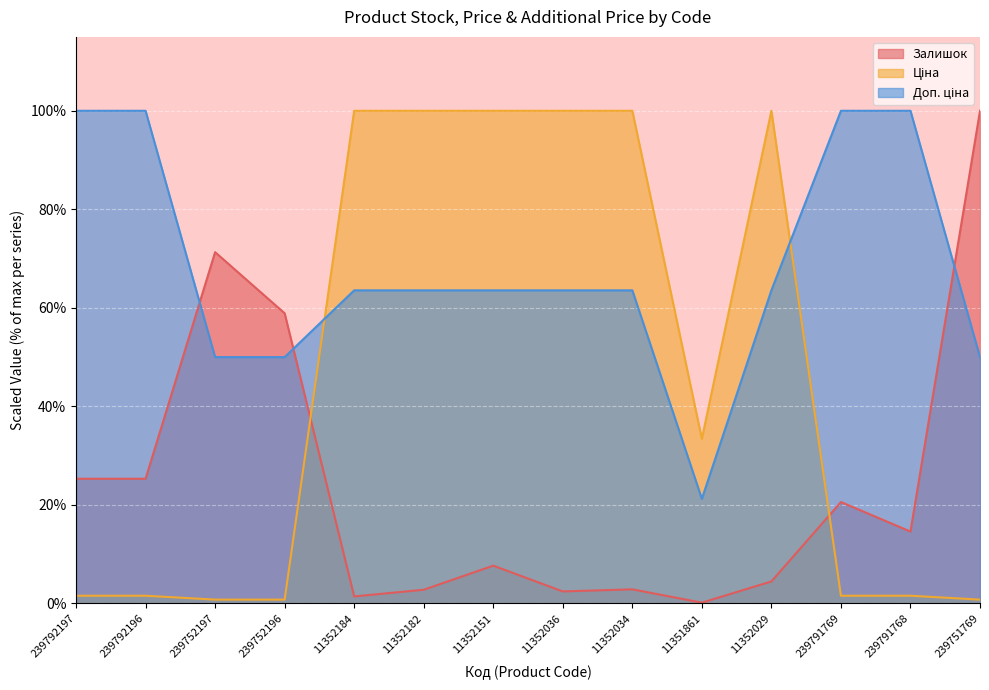

Which series changed the most between 239792197 and 239751769?

Залишок